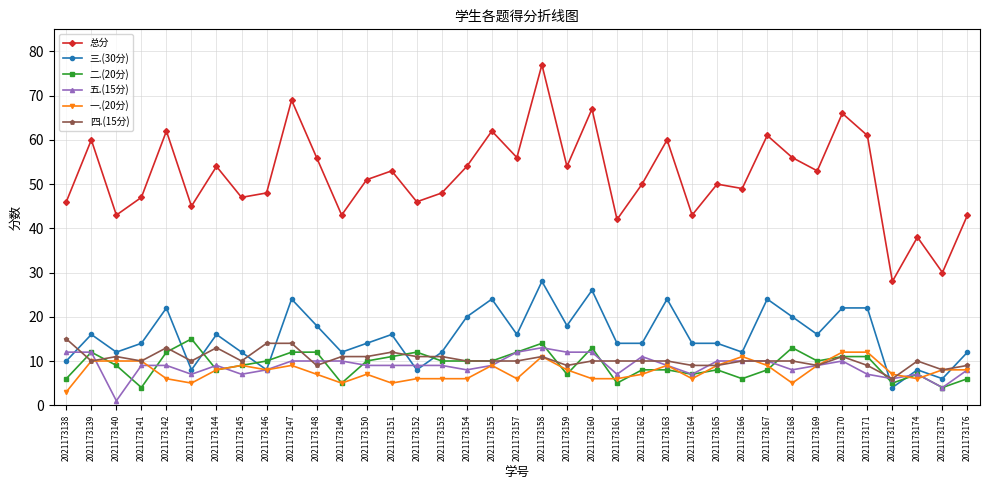

Does the chart have visible grid lines?

Yes